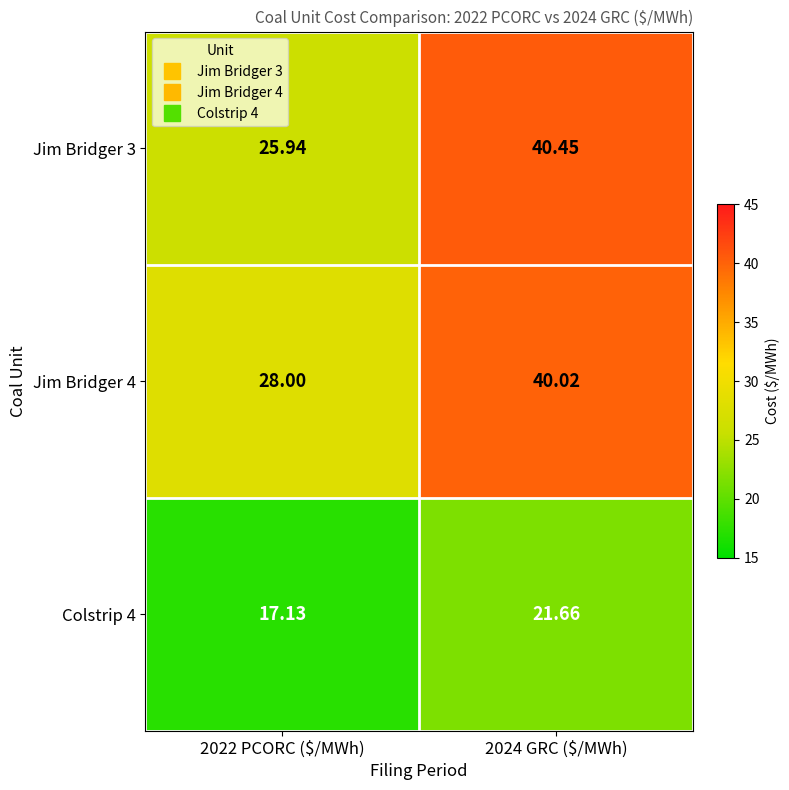

What is the difference between the highest and lowest values at 2022 PCORC ($/MWh)?

10.9